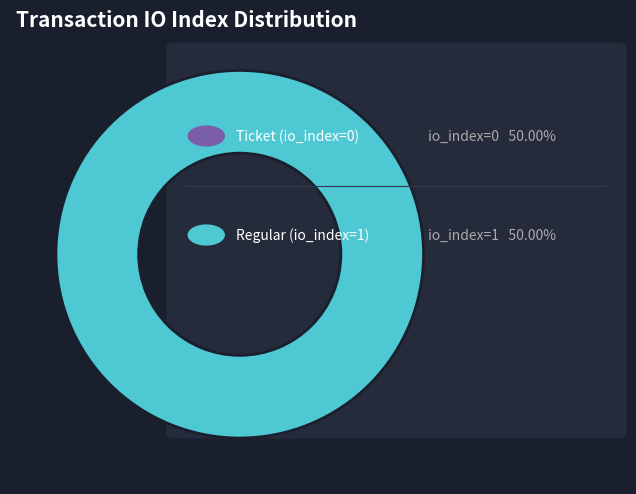

Is it true that Regular (io_index=1) is 86% of the pie?

False